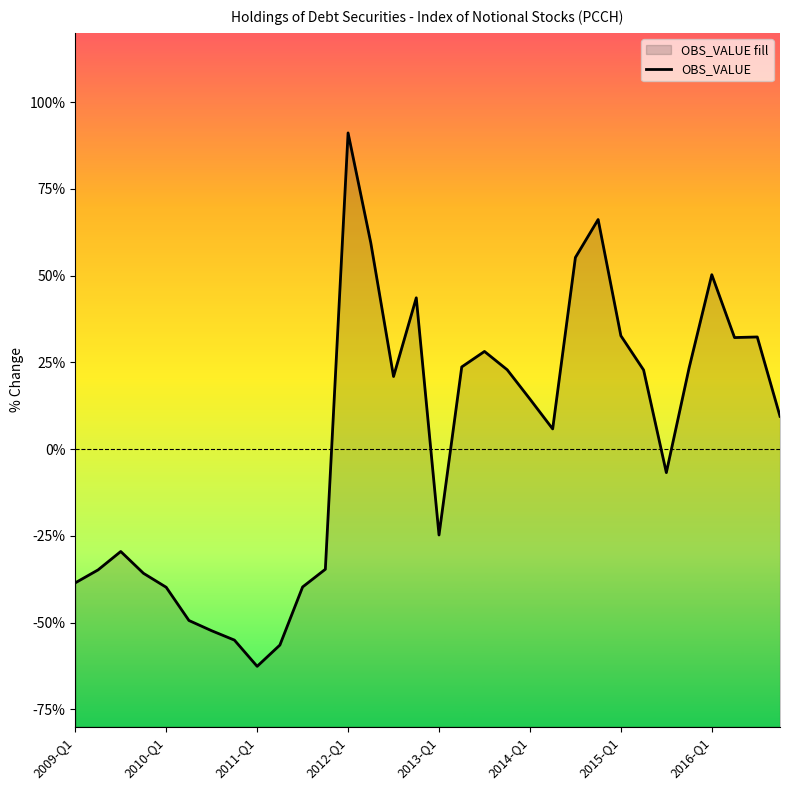

How many interior local peaks (higher than both neighbors) does the data have?

7